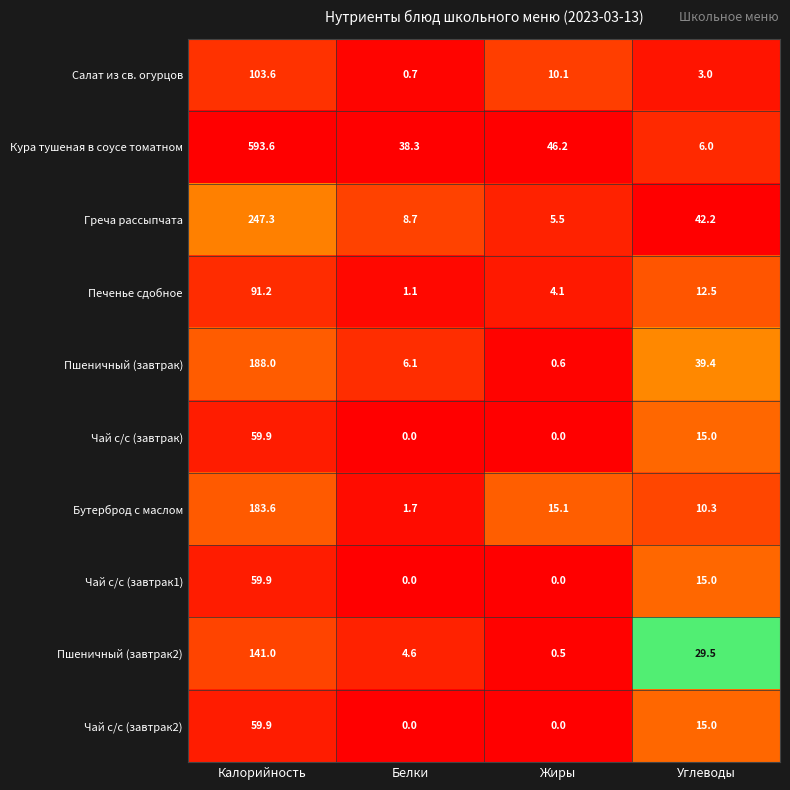

What is the spread (max minus min) of values at Белки?

38.3